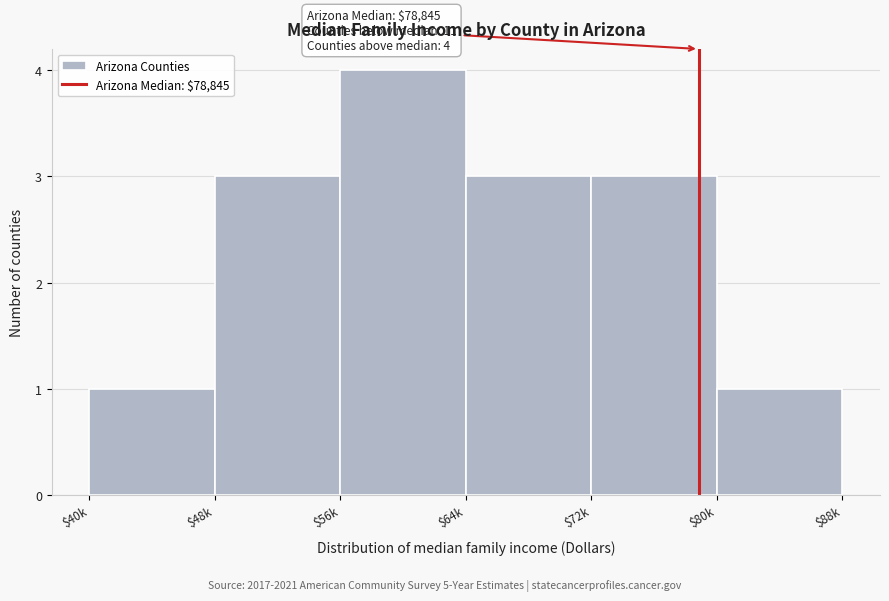

Reading left to right, what are all the values shown in this chart?

1	3	4	3	3	1